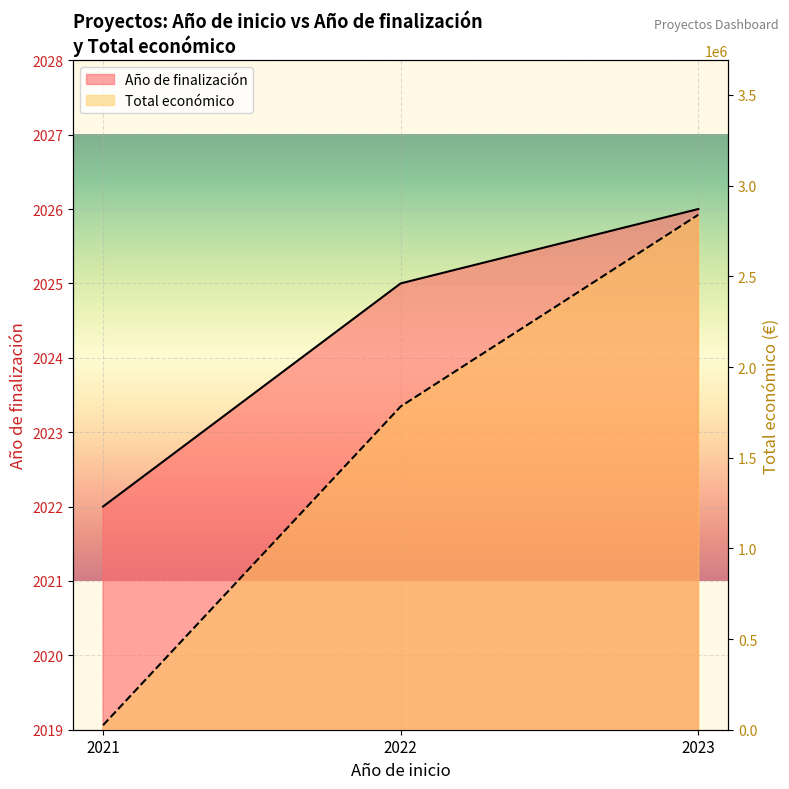

Which series has the widest spread of values?

Total económico